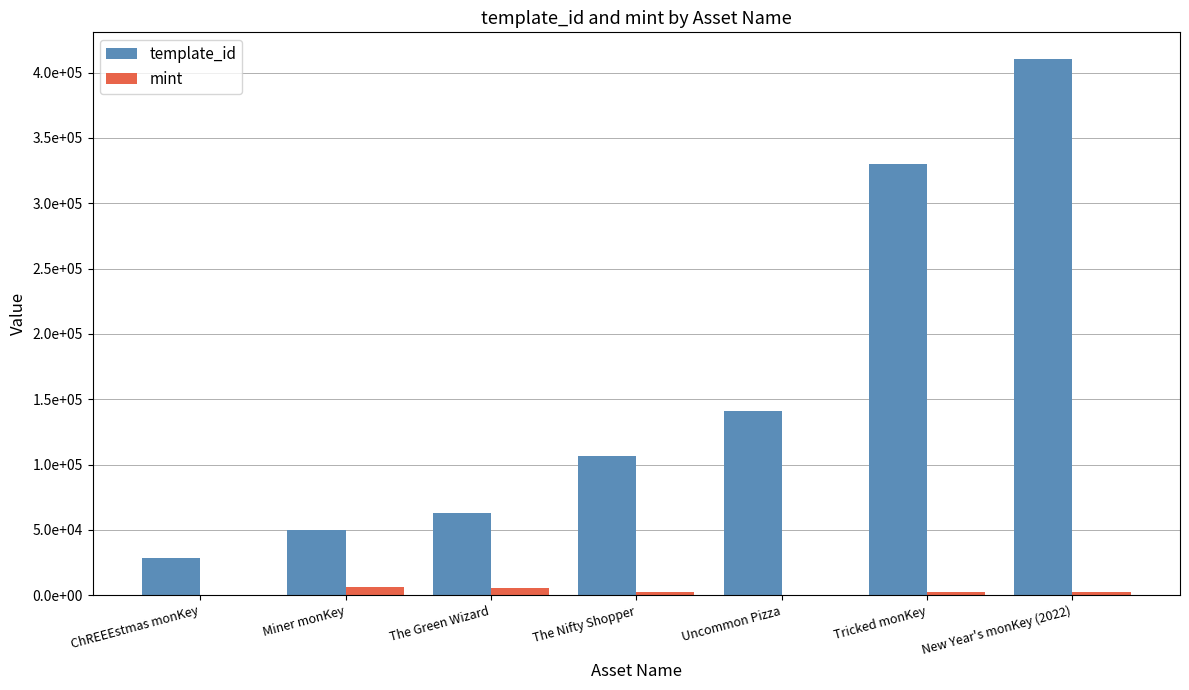

Is it true that template_id equals 37699 at ChREEEstmas monKey?

False